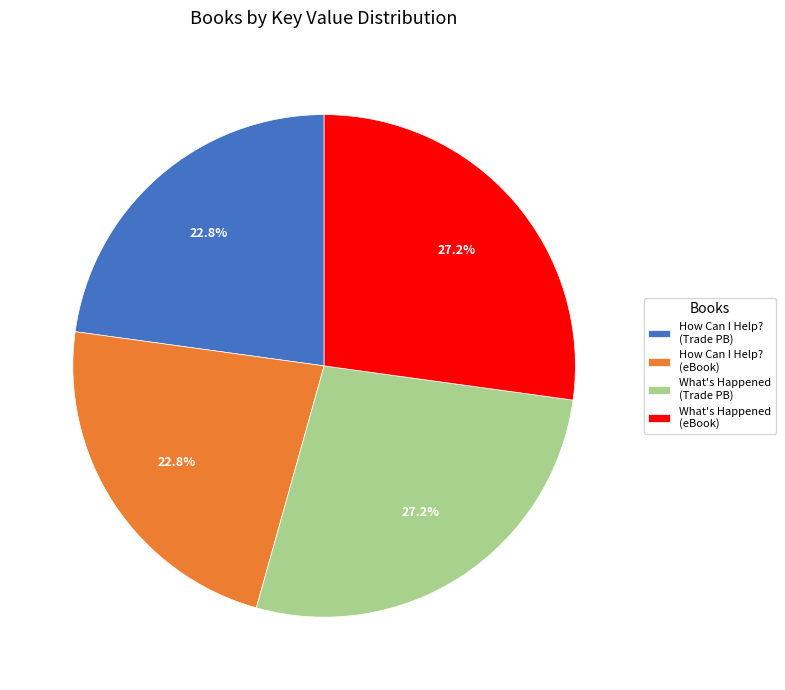

Between What's Happened (Trade PB) and How Can I Help? (eBook), which is larger?

What's Happened (Trade PB)